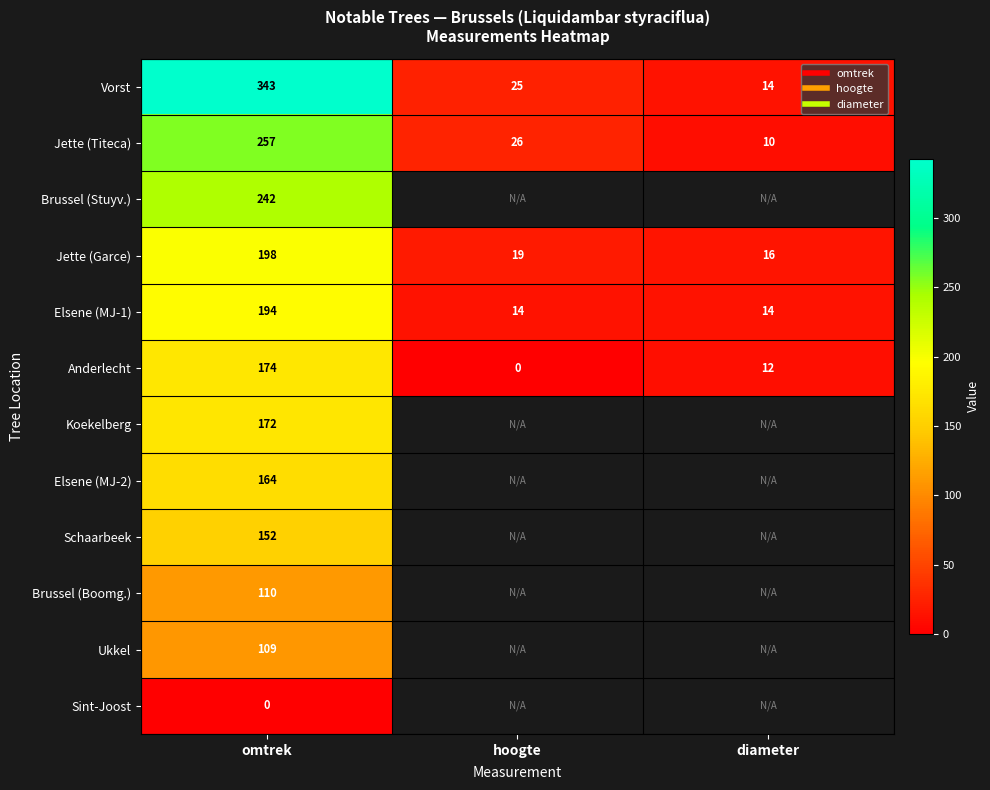

How many values in Koekelberg are above zero?

1